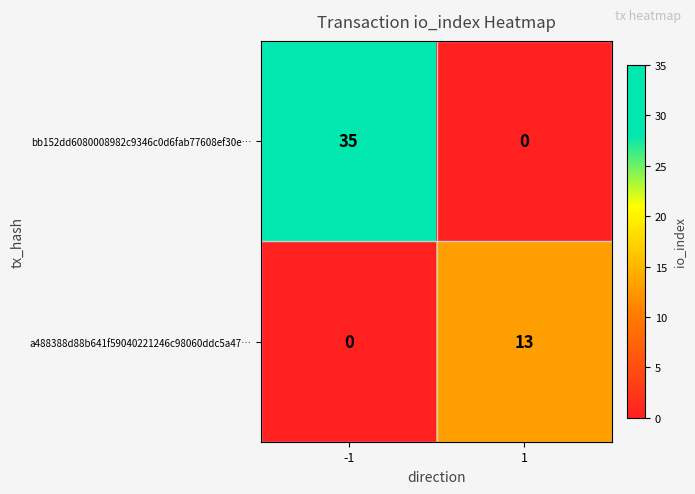

What is the total value across all series at -1?

35